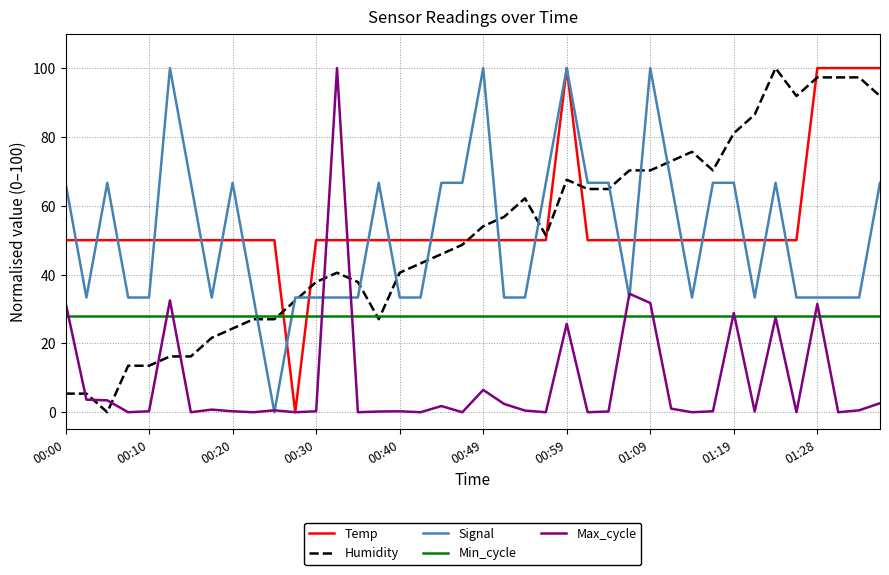

What is the greatest value displayed?

100.0